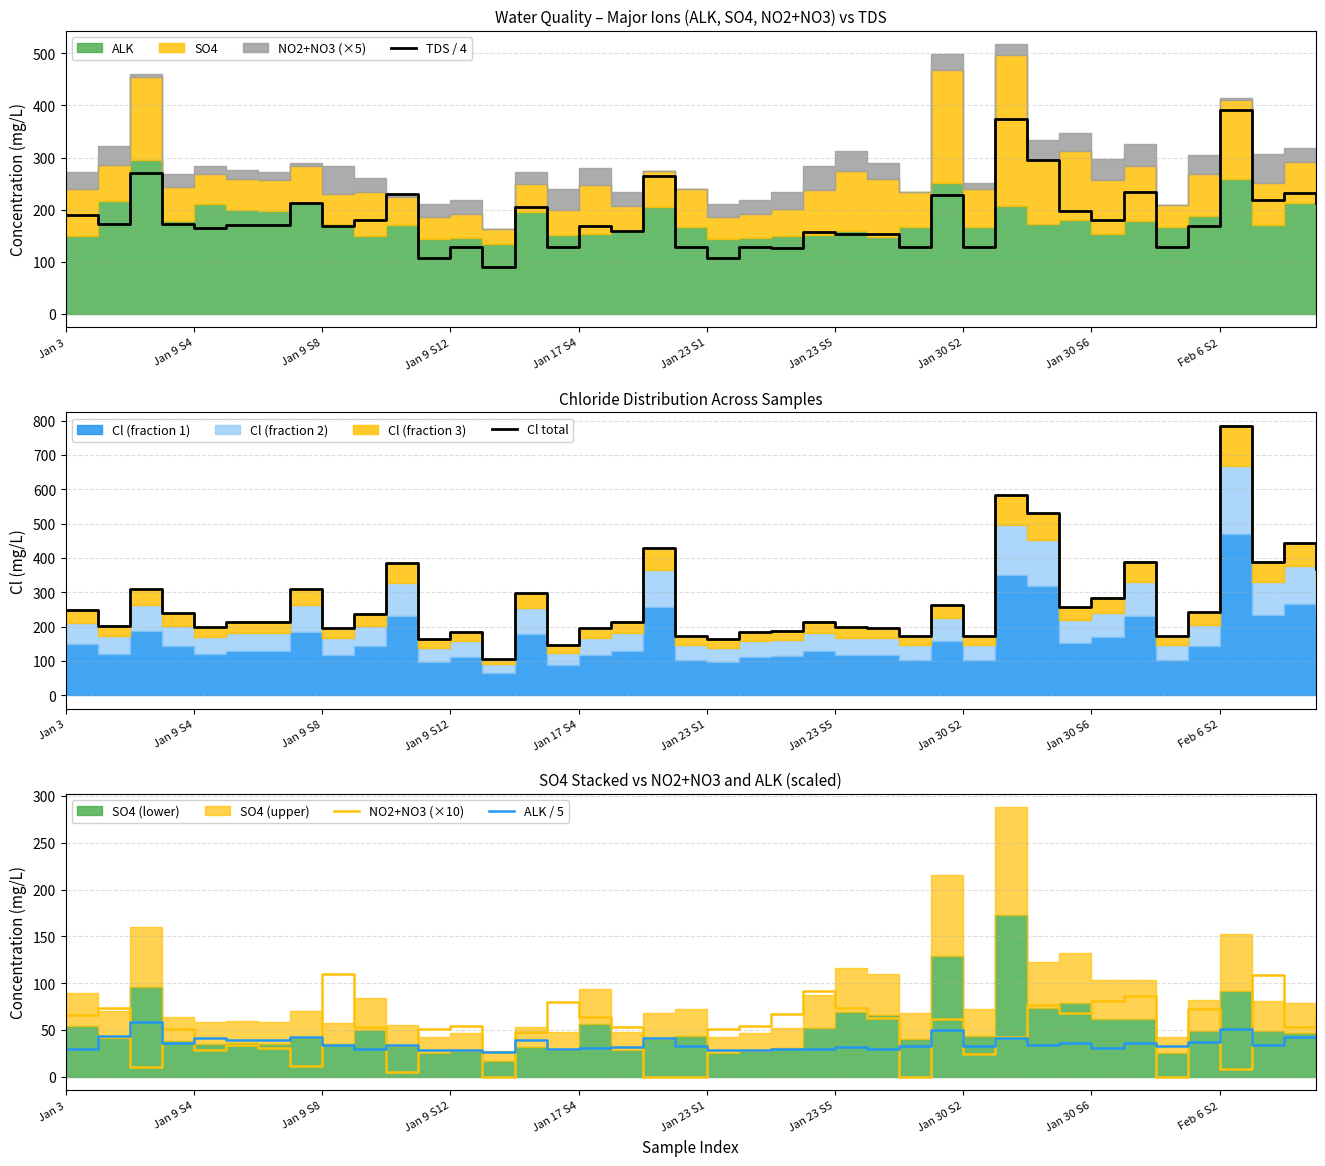

What is the maximum value for ALK / 5?

59.0